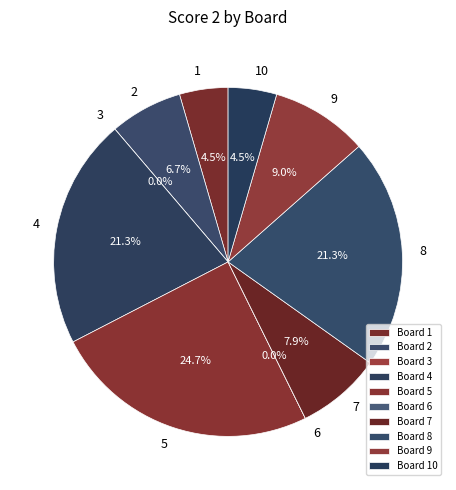

To the nearest percent, what percentage of the pie is 9?

9%